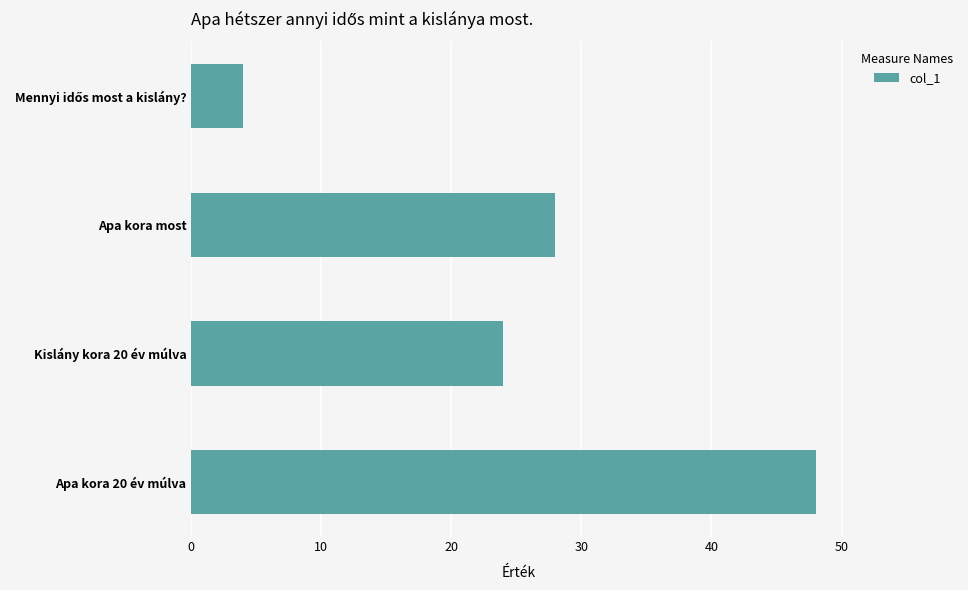

Reading bottom to top, transcribe all the data shown in this chart.

48.0	24.0	28.0	4.0